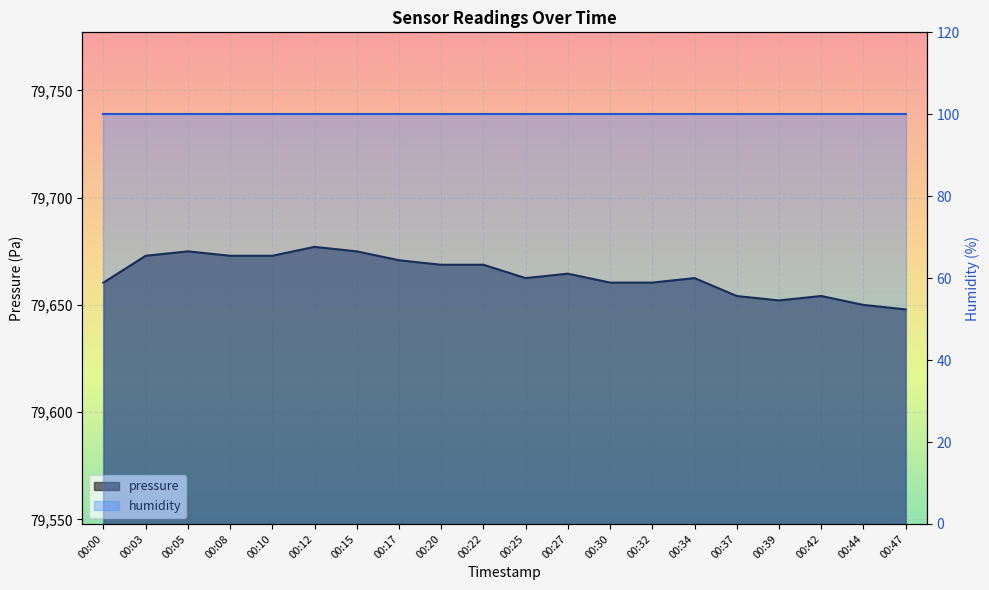

What value does the data have at 00:17?

79670.8